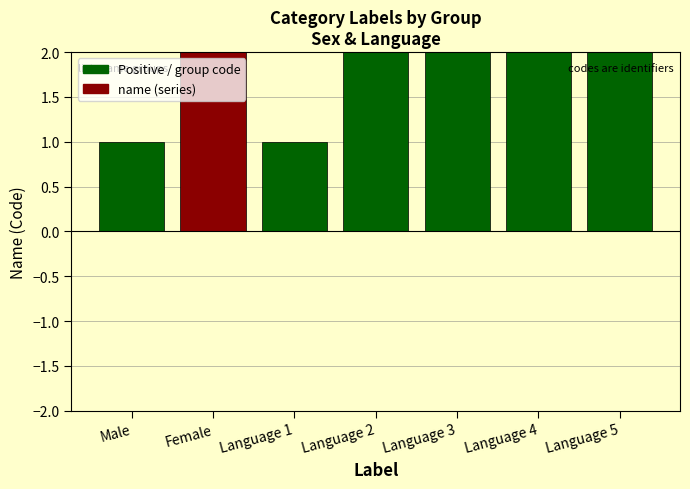

What is the difference between the values at Language 5 and Female?

3